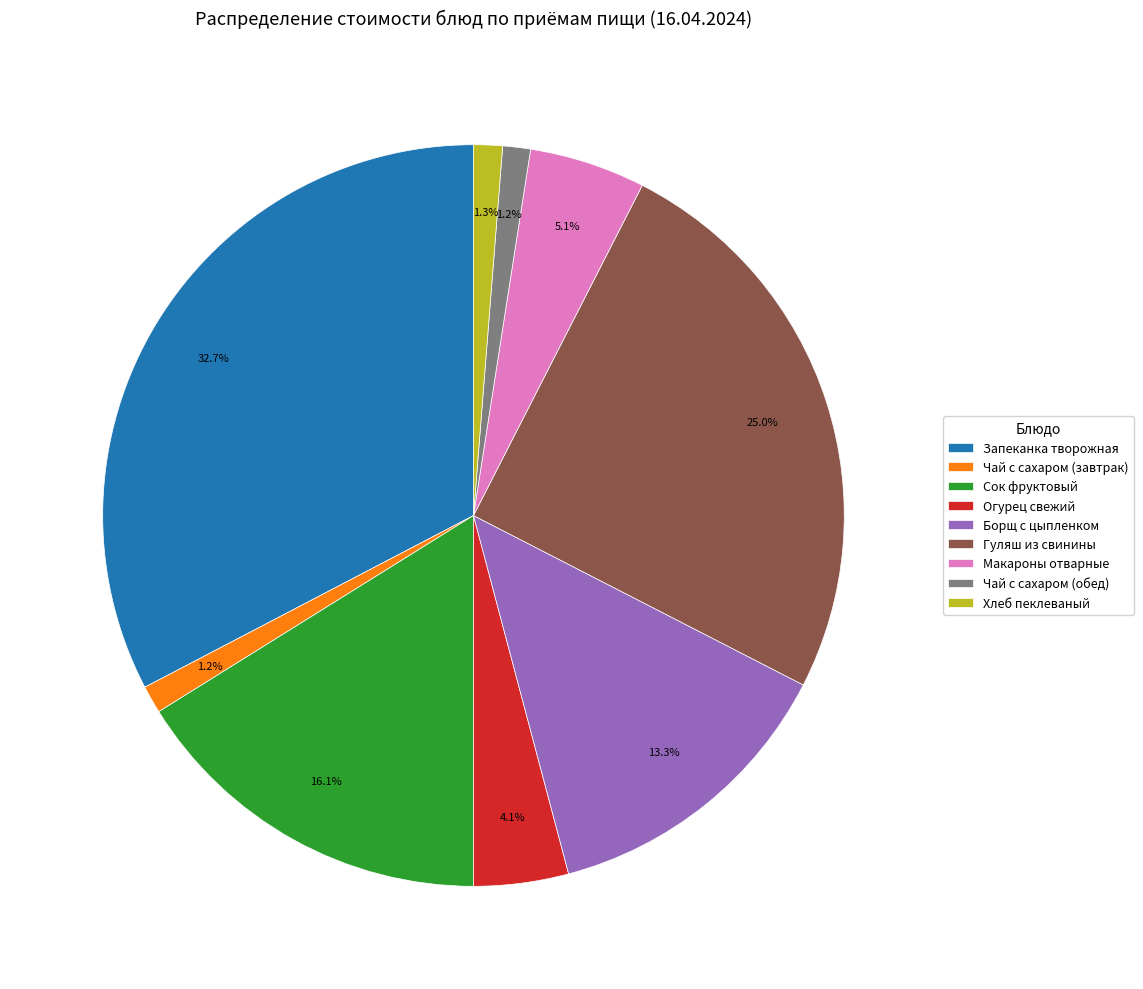

What is the total percentage of Борщ с цыпленком and Чай с сахаром (обед)?

14.5%